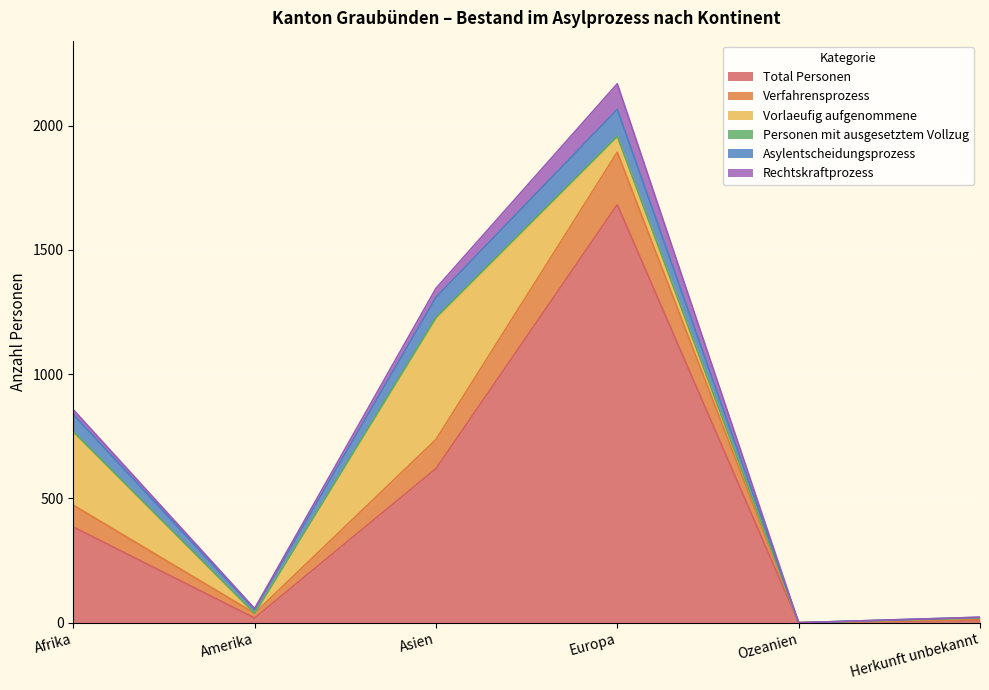

What is the highest value of the Total Personen series?

1682